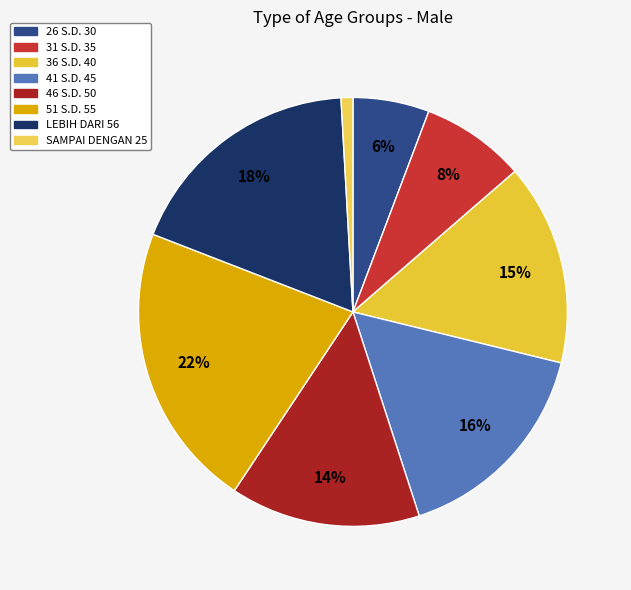

Is the sum of 31 S.D. 35 and 26 S.D. 30 greater than half?

No